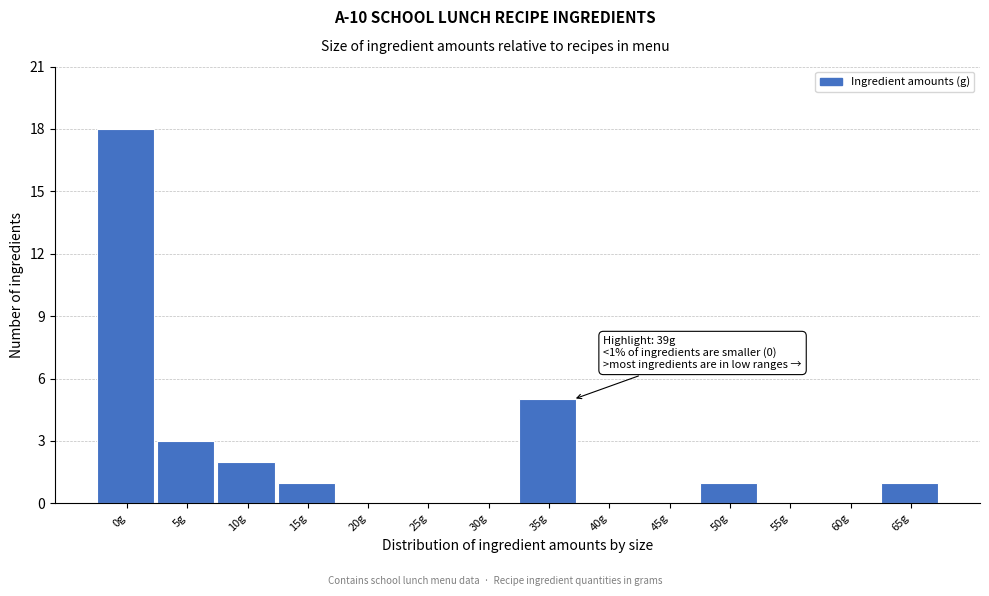

Reading left to right, transcribe all the data shown in this chart.

0g=18	5g=3	10g=2	15g=1	20g=0	25g=0	30g=0	35g=5	40g=0	45g=0	50g=1	55g=0	60g=0	65g=1